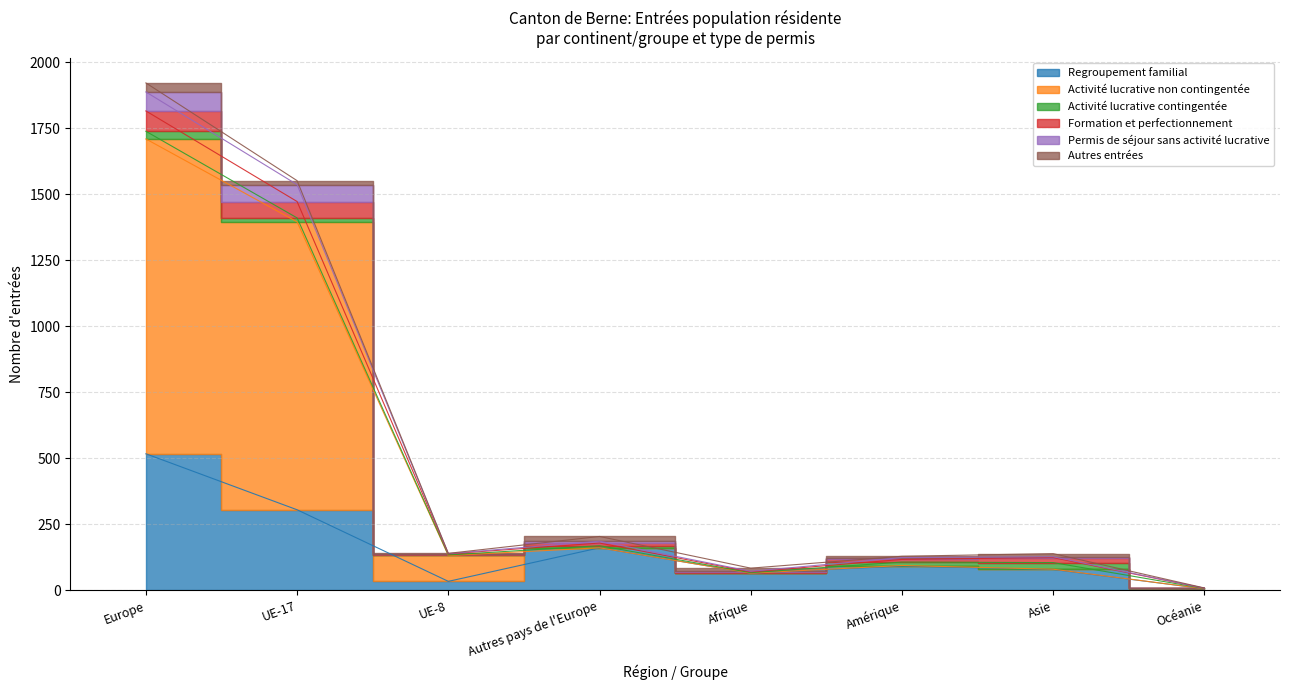

True or false: Regroupement familial has more than 1 points higher than both neighbors.

True